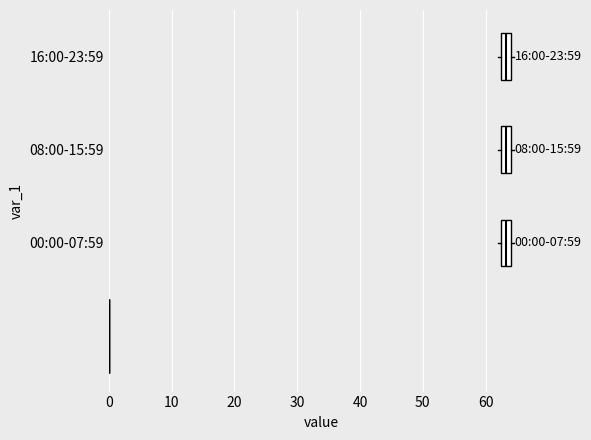

Reading bottom to top, read every box against the x-axis: the position of its median line, the range the box covers, and the ends of its whiskers. The values are not printed on the chart, so give them approximately, as read against the axis.

00:00-07:59: median 63, box 62 to 64, whiskers 62 (just left of the box's left edge) to 65
08:00-15:59: median 63, box 62 to 64, whiskers 62 (just left of the box's left edge) to 65
16:00-23:59: median 63, box 62 to 64, whiskers 62 (just left of the box's left edge) to 65